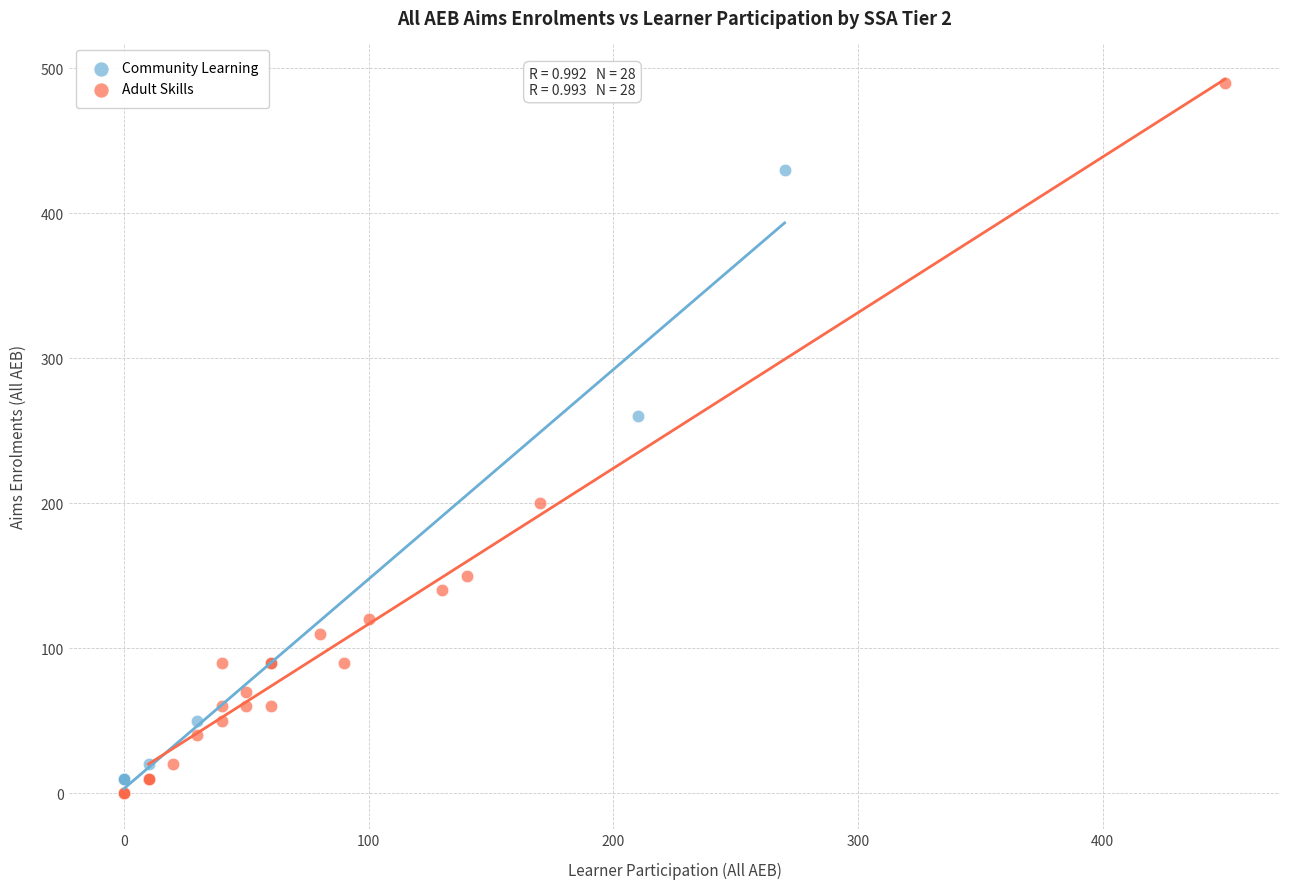

Which series has the largest Y range (max minus min)?

Adult Skills